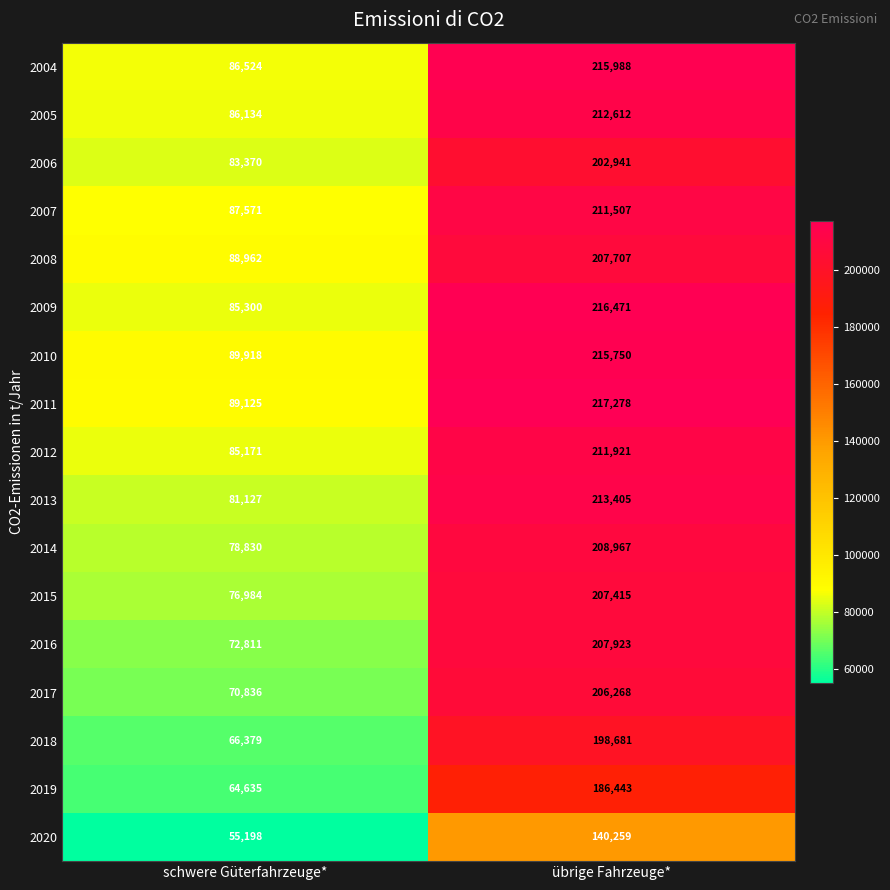

What is the sum of all 2004 values?

302512